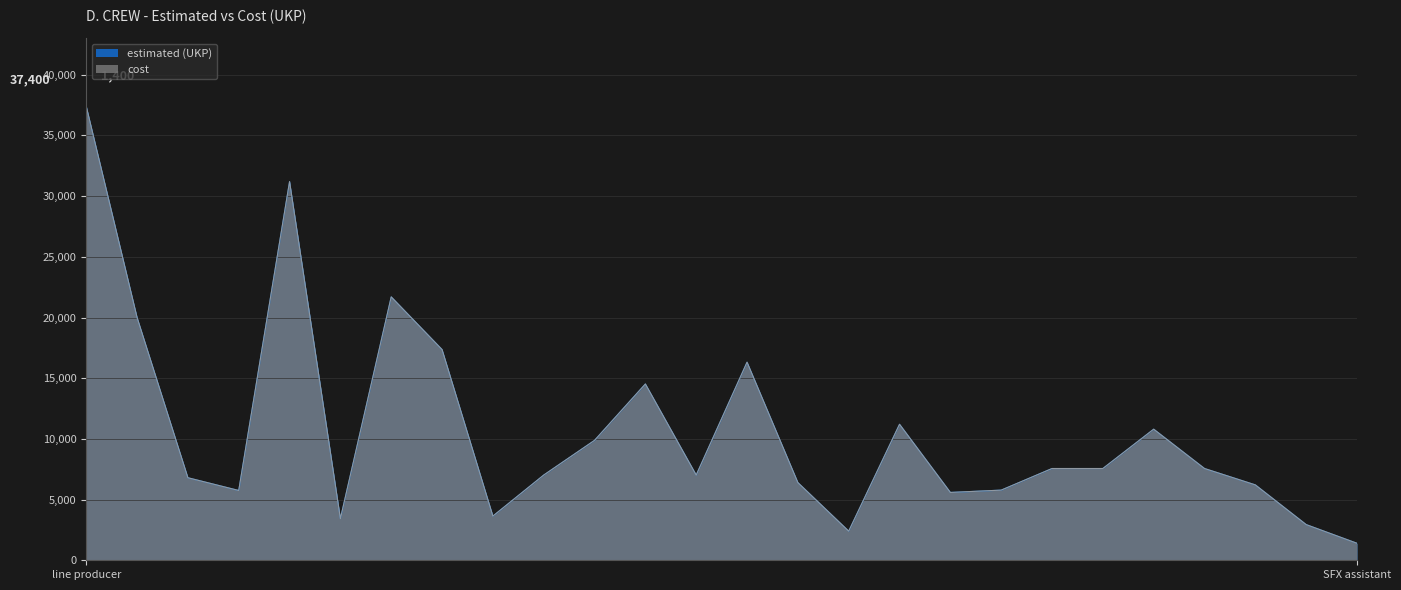

What is the value of the cost point at the 26th from the left?

1400